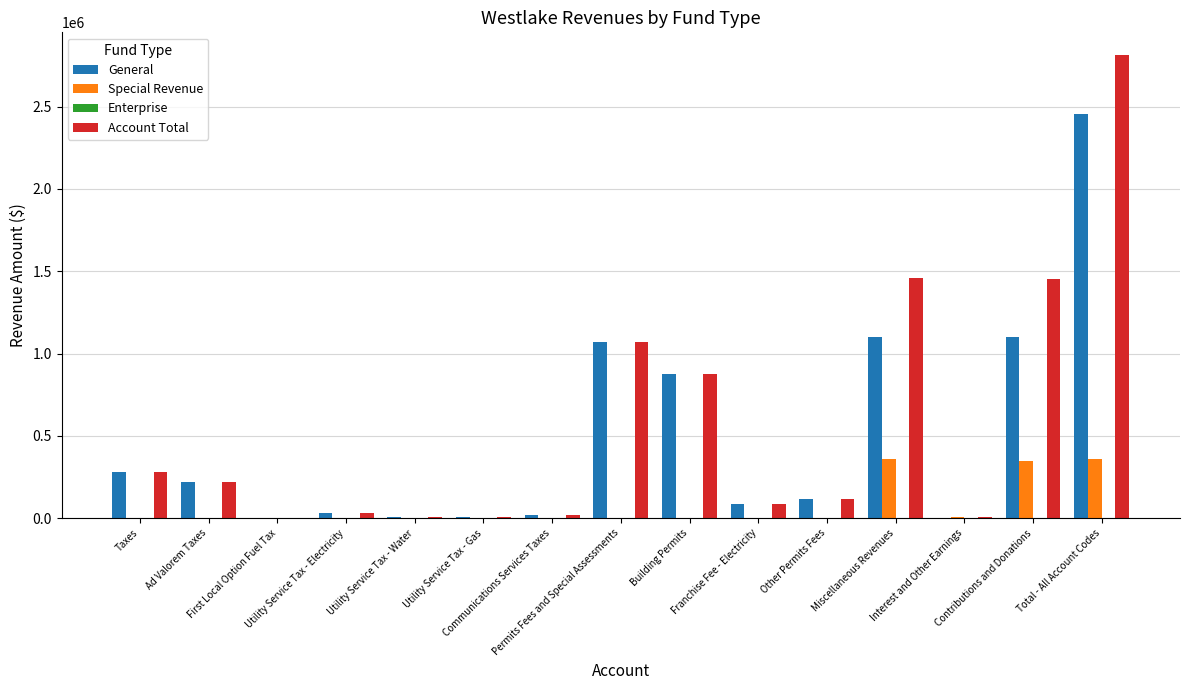

True or false: Special Revenue has a value of 0 at Permits Fees and Special Assessments.

True